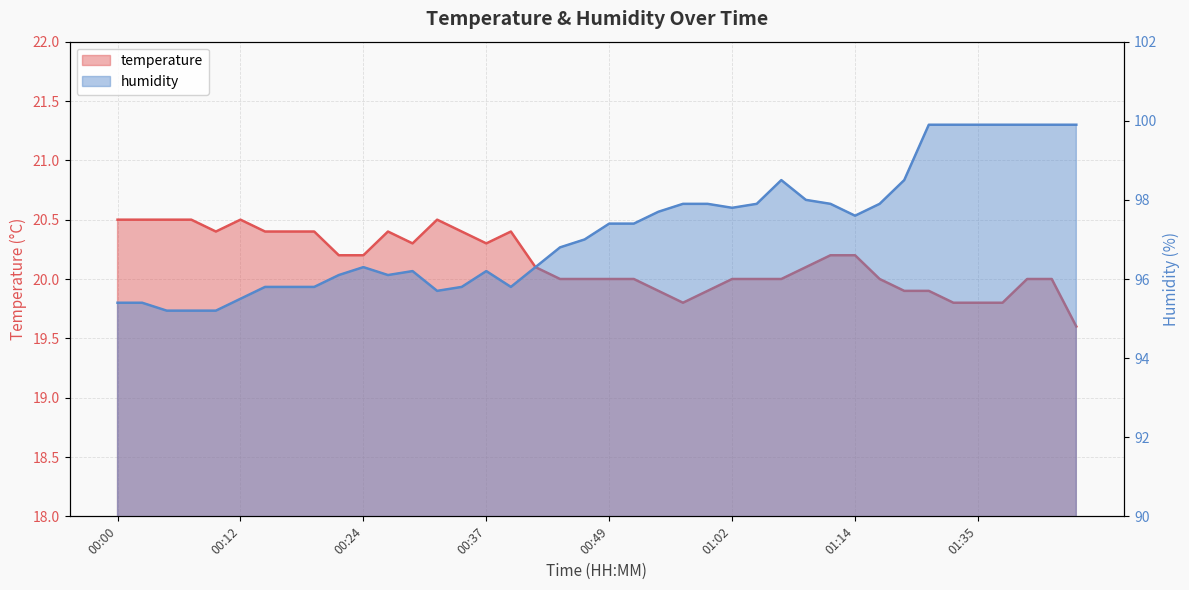

How many lines are shown in the chart?

2